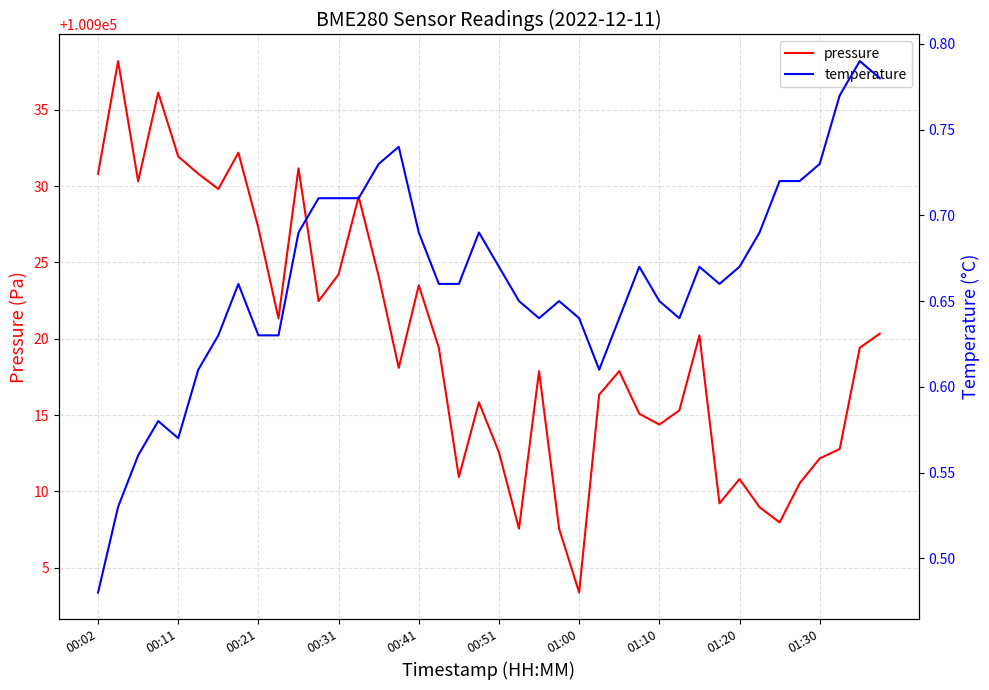

What is the average value of the pressure series?

100919.7